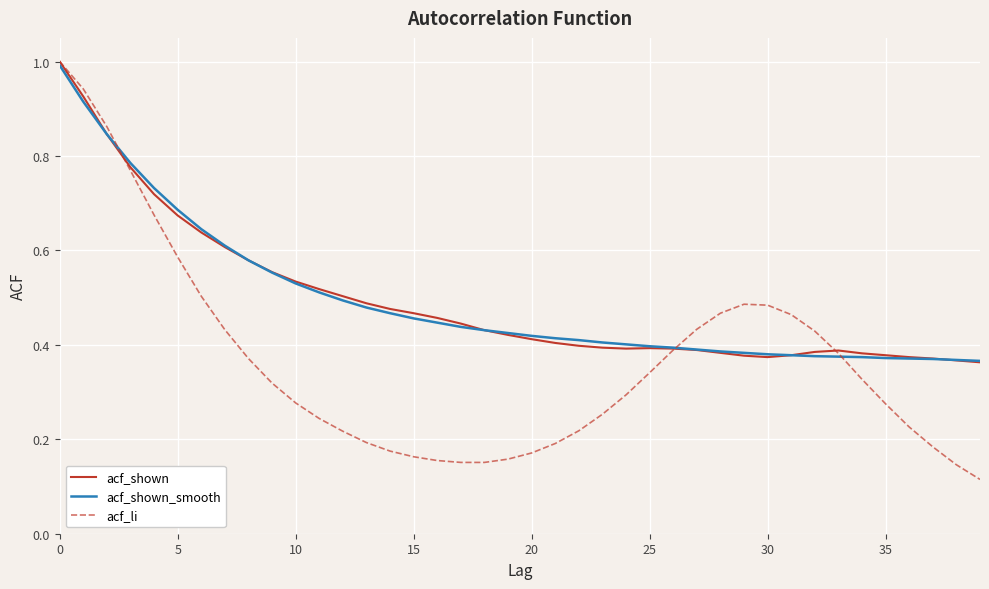

What is the highest value of the acf_shown series?

1.0